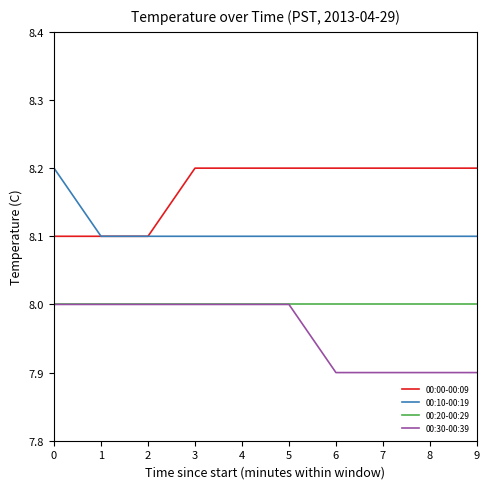

True or false: 00:30-00:39 and 00:00-00:09 intersect in this chart.

False